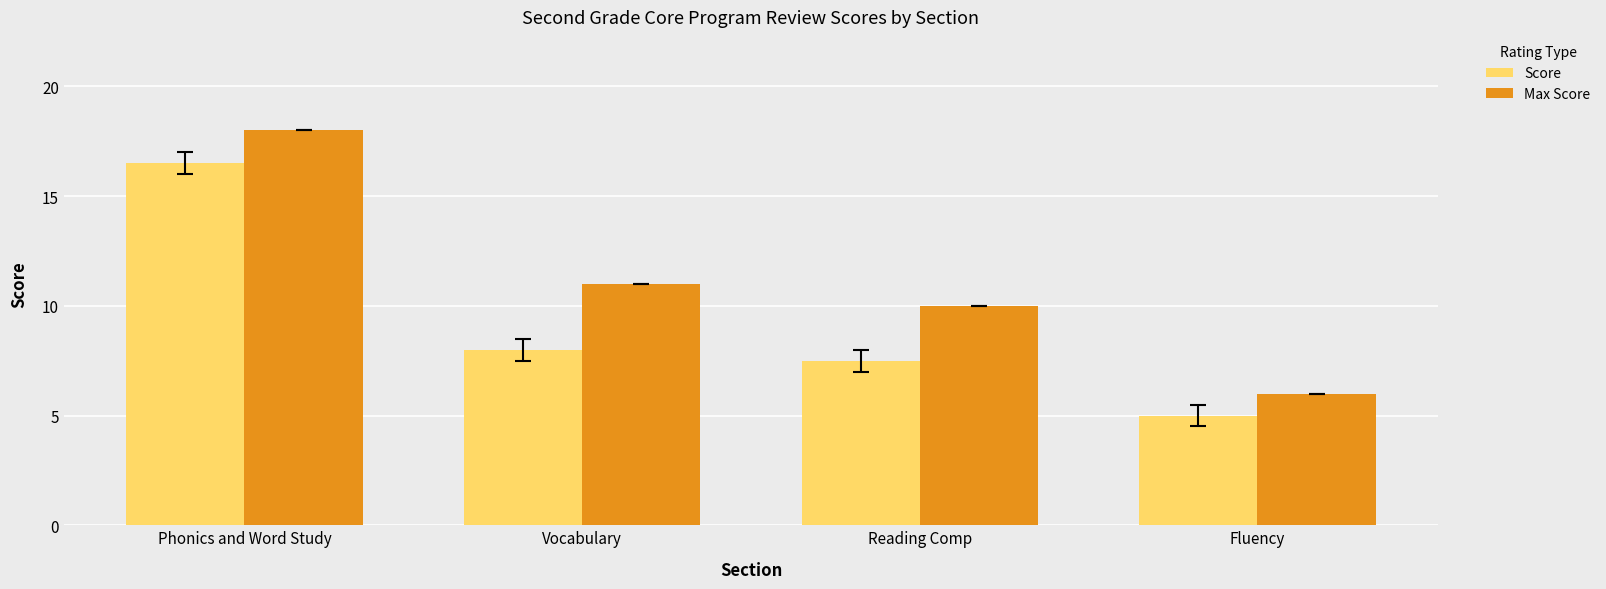

Read the Score value at Vocabulary.

8.0